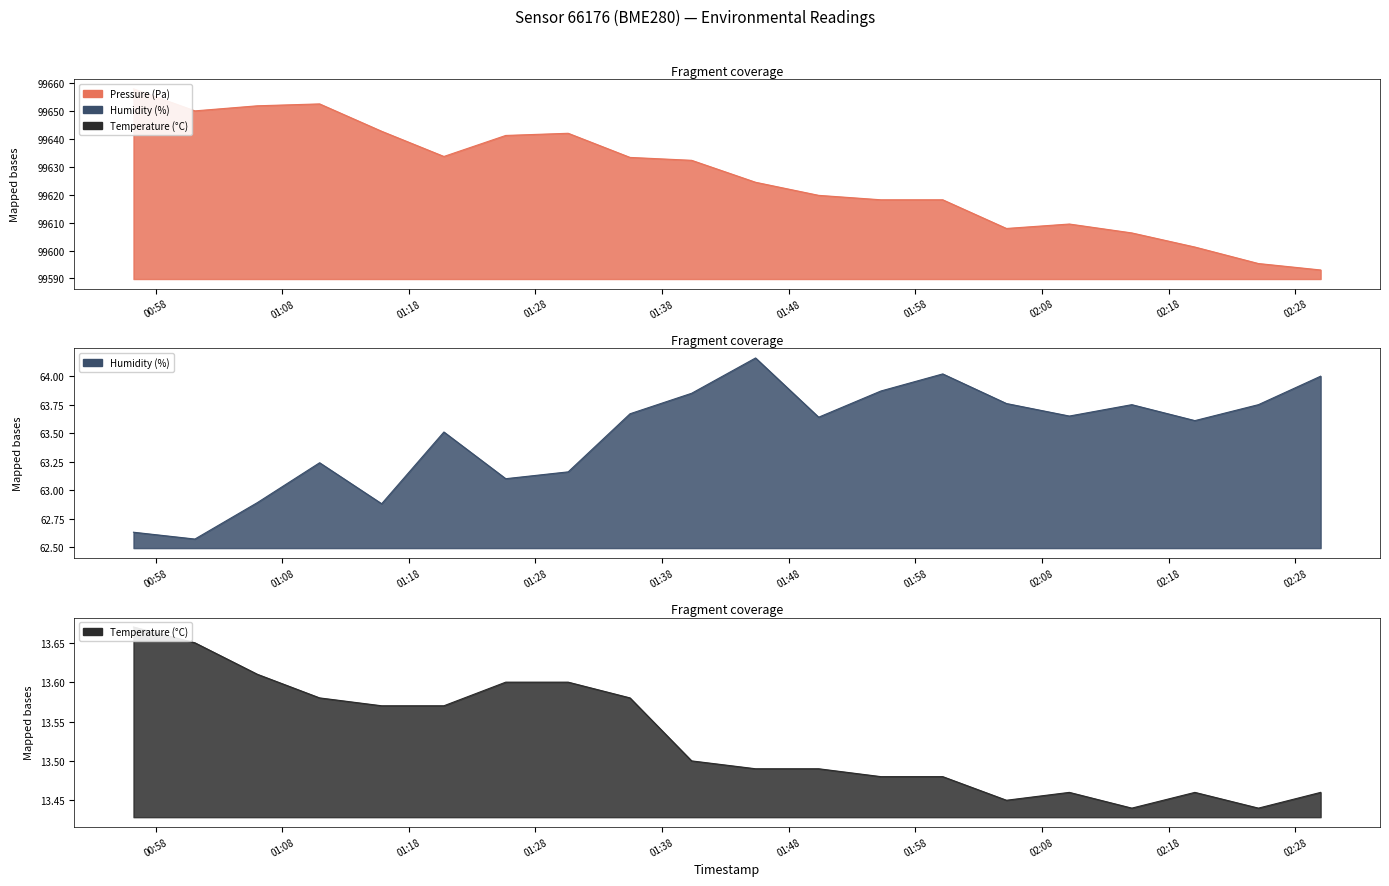

How many interior local valleys does the Temperature (°C) series have?

3